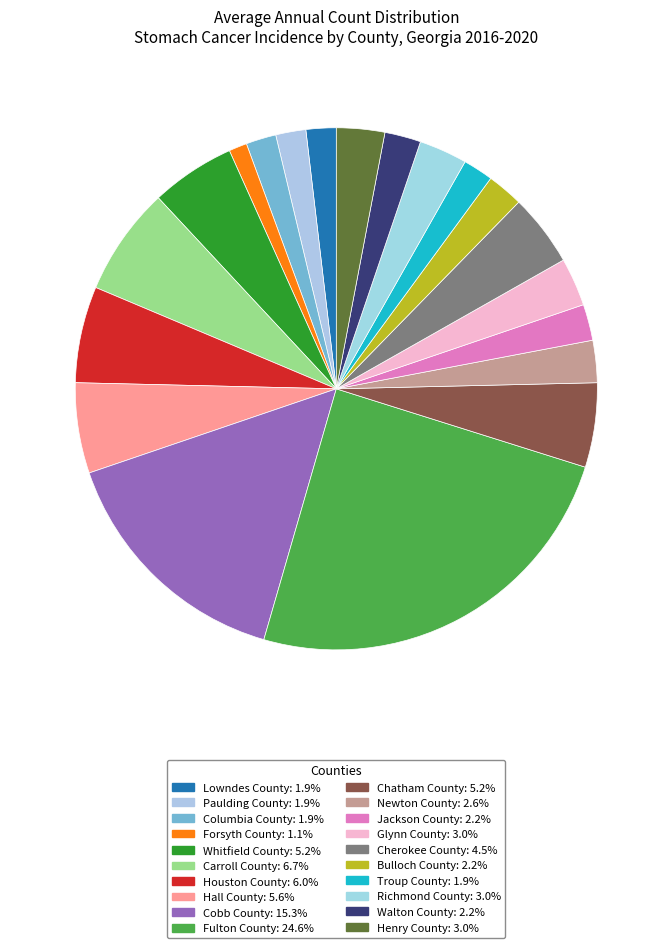

Does Houston County represent more than half of the total?

No